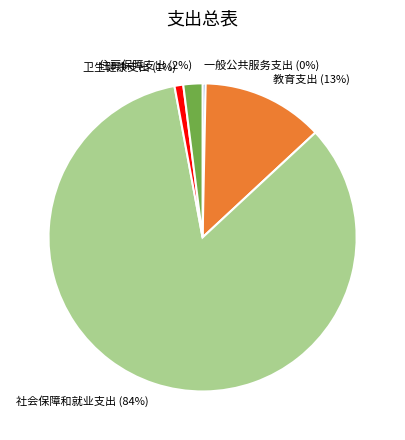

Do 住房保障支出 (2%) and 社会保障和就业支出 (84%) together represent more than half of the pie?

Yes